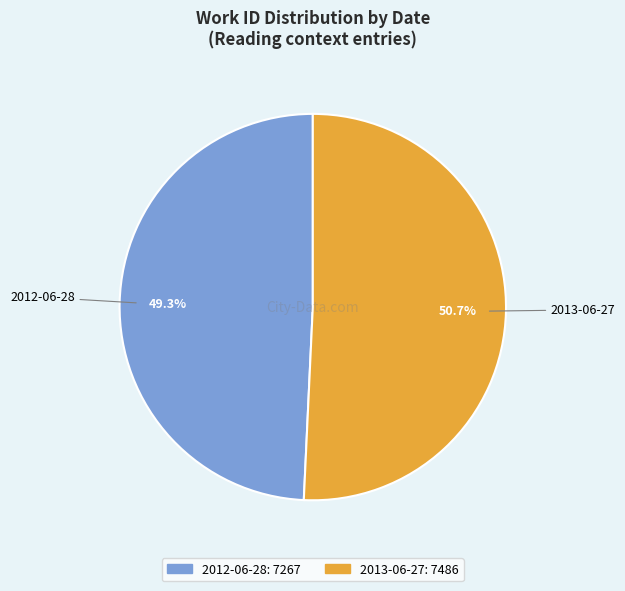

What is the majority slice?

2013-06-27